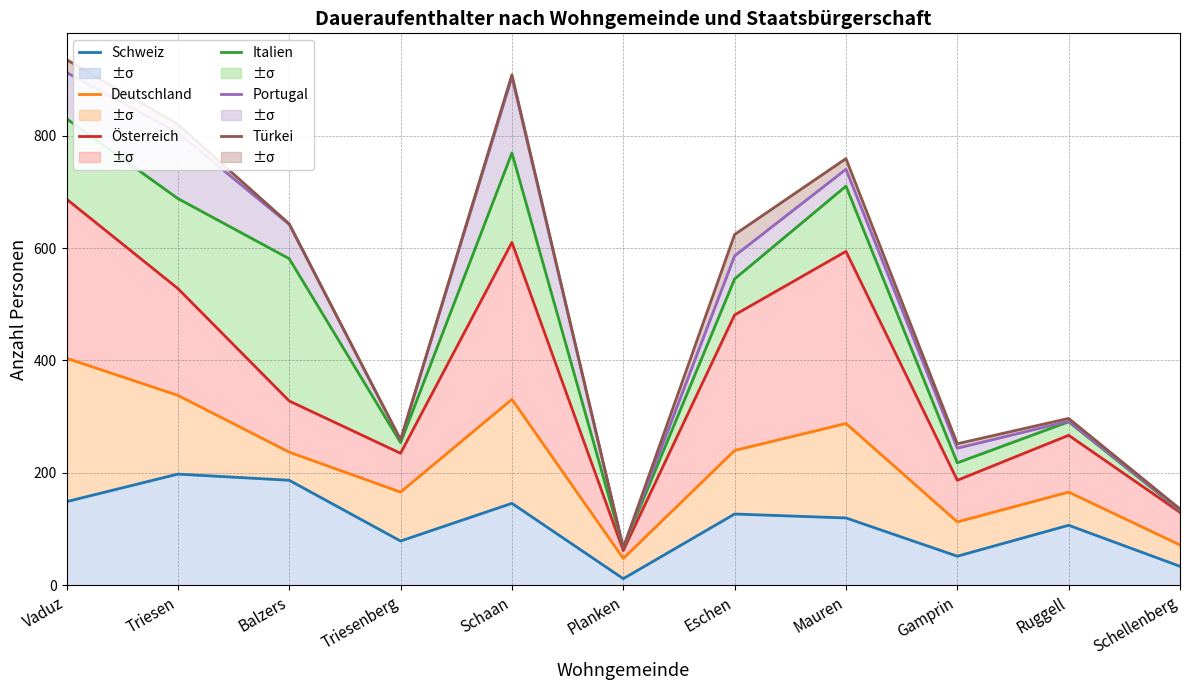

How many interior local valleys does the Portugal series have?

3